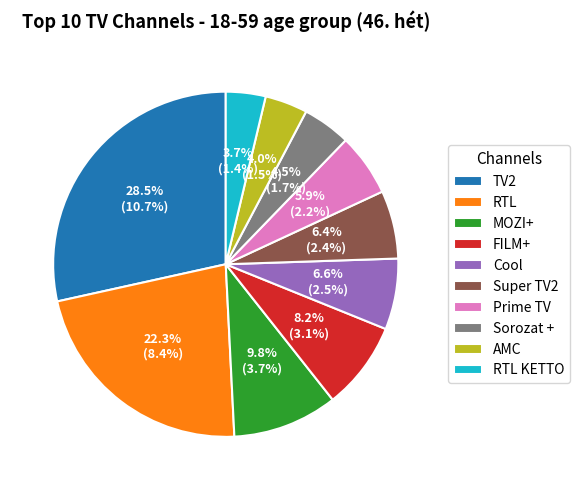

How many slices are in this pie chart?

10